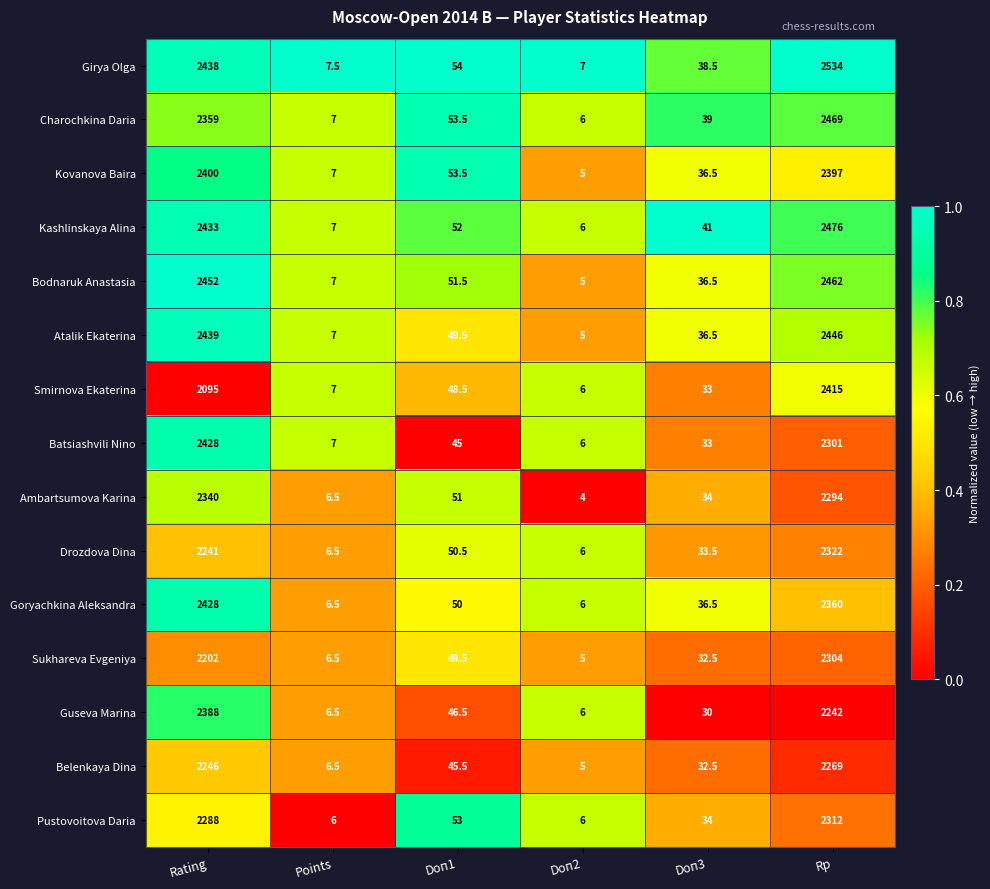

Is the value of Kovanova Baira at Rating greater than the value of Sukhareva Evgeniya at Rating?

Yes